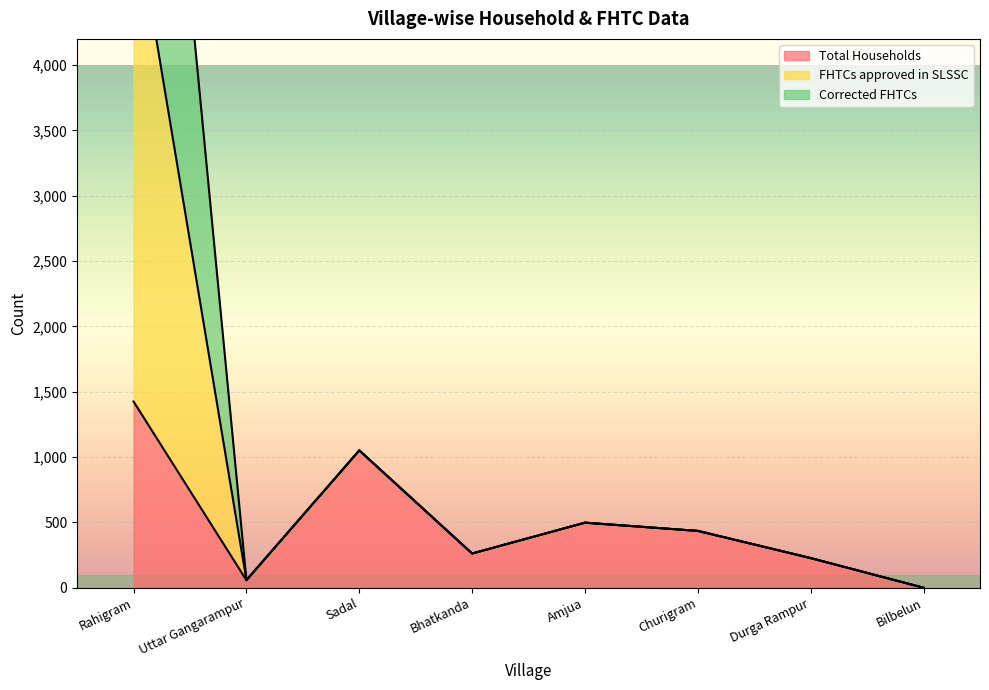

True or false: Corrected FHTCs has more than 0 interior local peaks.

True